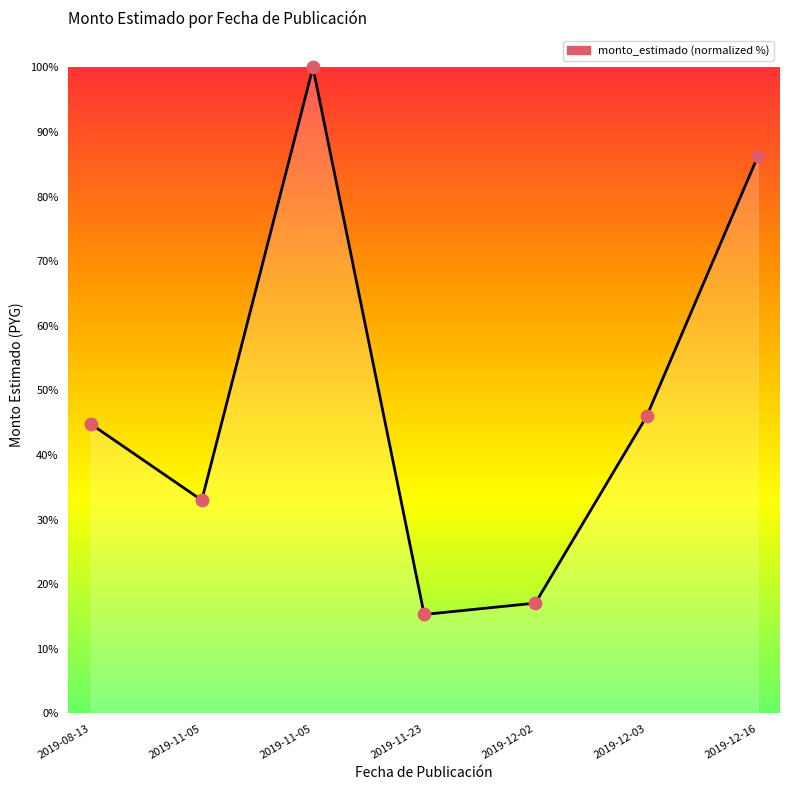

Between 2019-12-03 and 2019-12-16, which is larger?

2019-12-16